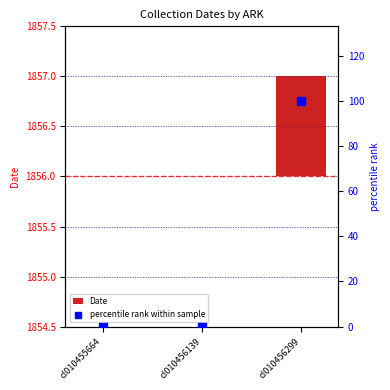

What are all the series names shown in the legend?

Date, percentile rank within sample